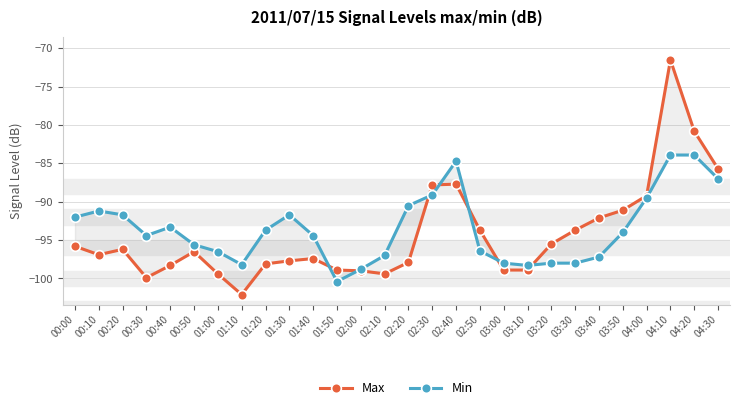

Reading left to right, transcribe all the data shown in this chart.

Max: -95.8	-96.9	-96.2	-99.9	-98.3	-96.5	-99.4	-102.1	-98.1	-97.7	-97.4	-98.9	-99.0	-99.4	-97.9	-87.8	-87.7	-93.7	-98.9	-98.9	-95.5	-93.7	-92.1	-91.1	-89.2	-71.5	-80.8	-85.7
Min: -92.0	-91.2	-91.7	-94.4	-93.3	-95.6	-96.5	-98.2	-93.7	-91.7	-94.4	-100.4	-98.8	-97.0	-90.5	-89.1	-84.7	-96.4	-98.0	-98.3	-98.0	-98.0	-97.2	-94.0	-89.5	-83.9	-83.9	-87.0